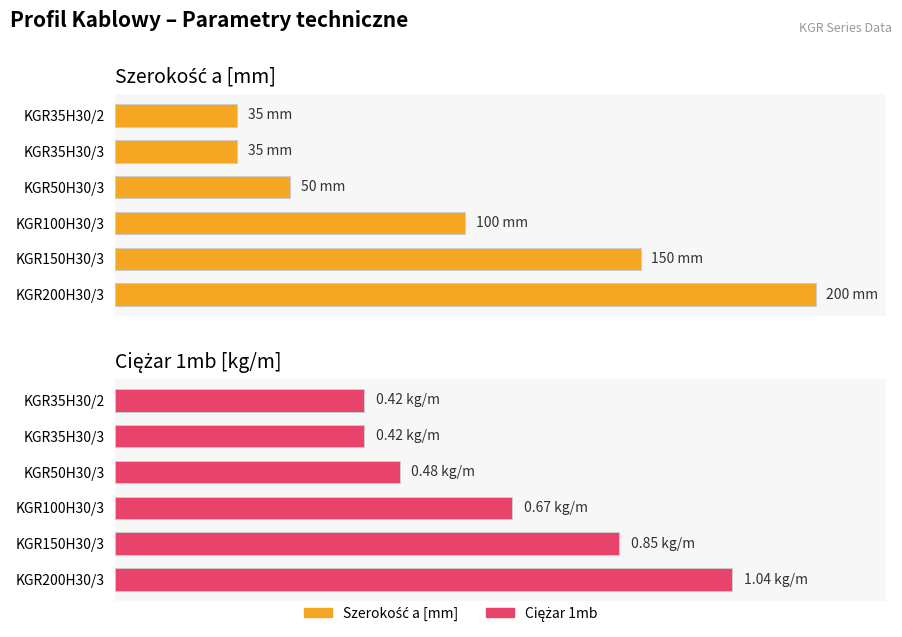

What is the sum of the Ciężar 1mb values at KGR35H30/2 and KGR50H30/3?

0.9